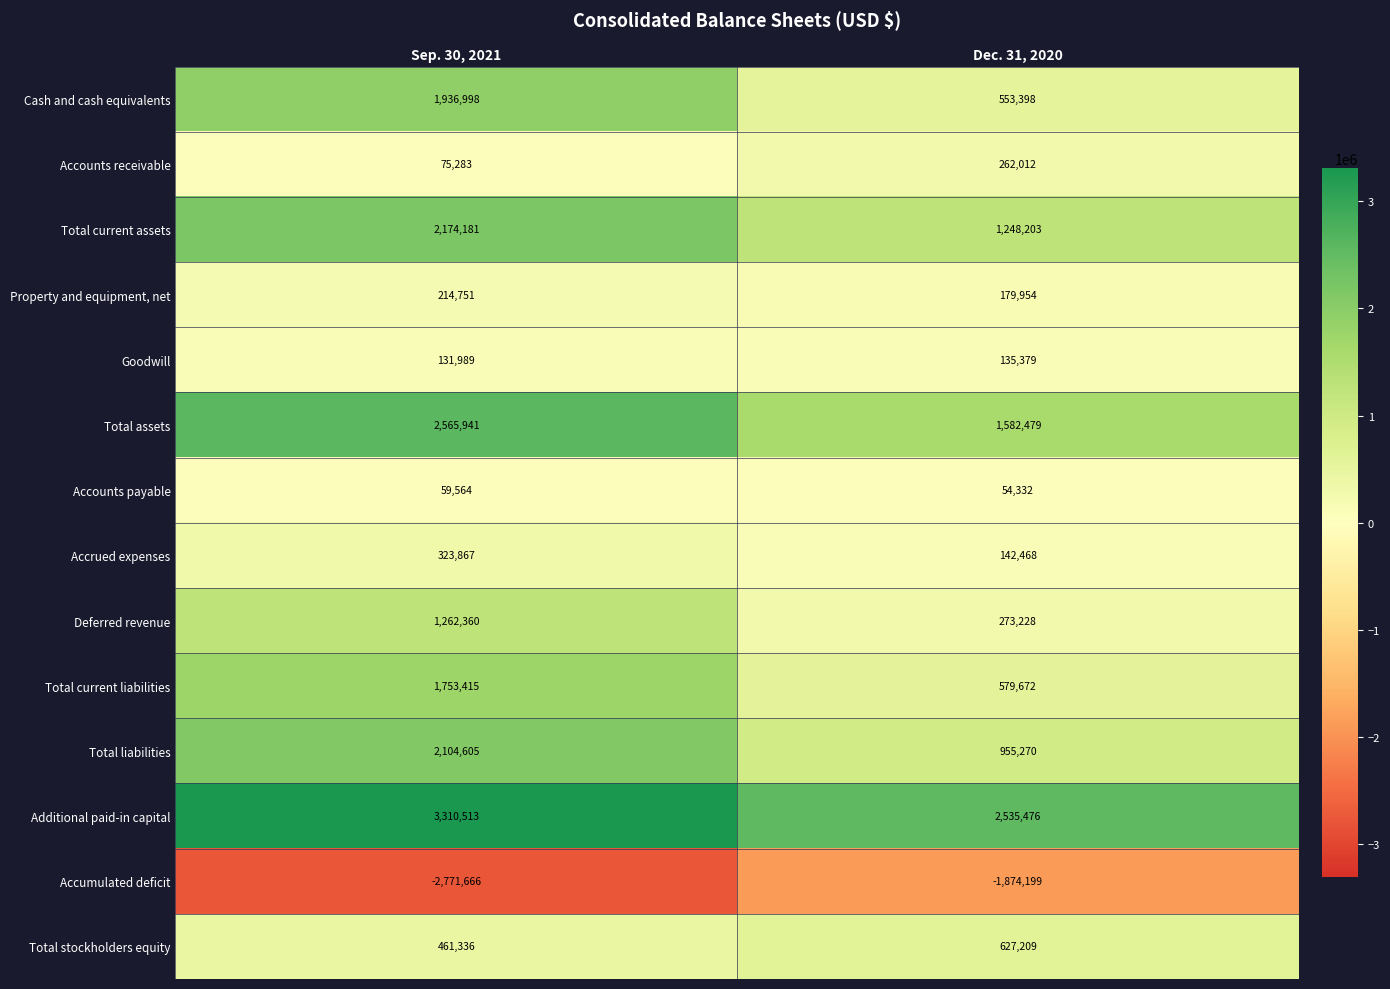

What is the smallest value displayed?

-2771666